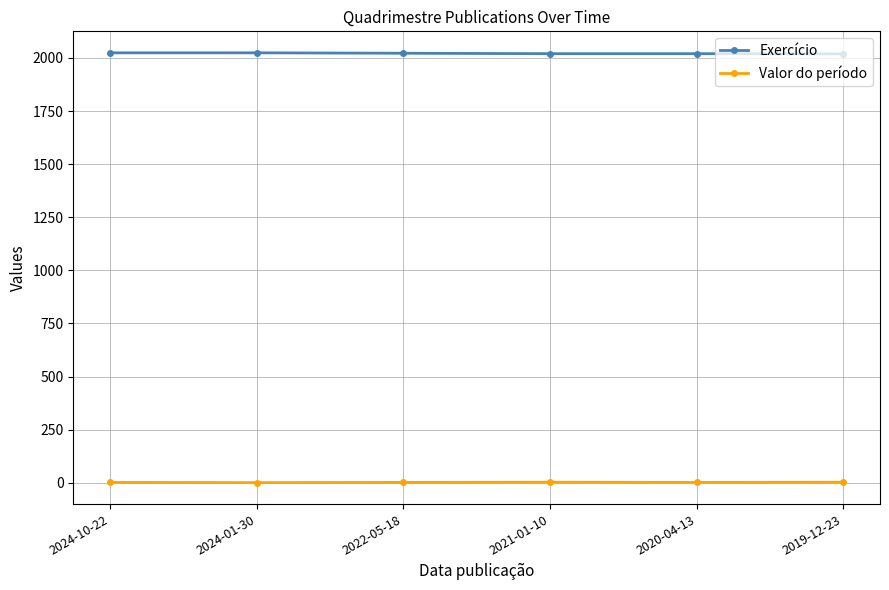

What is the sum of all Valor do período values?

13